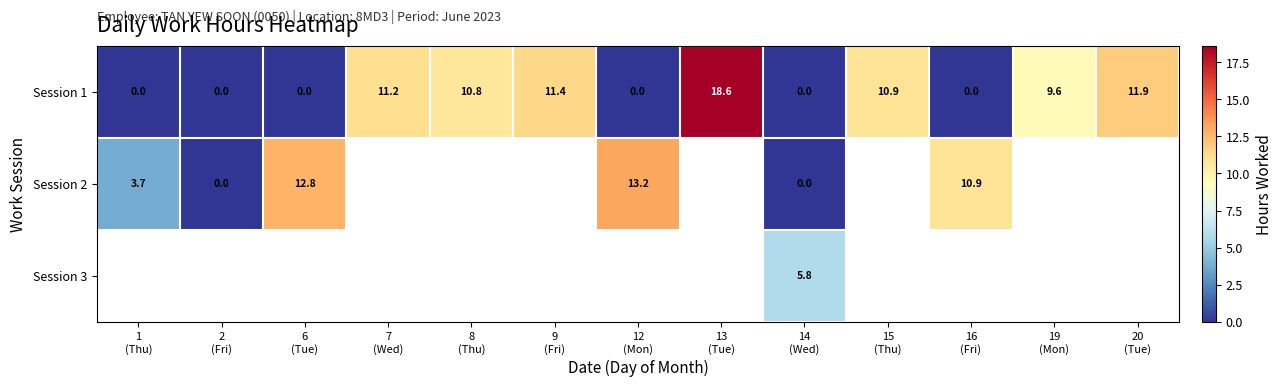

What is the greatest value displayed?

18.6